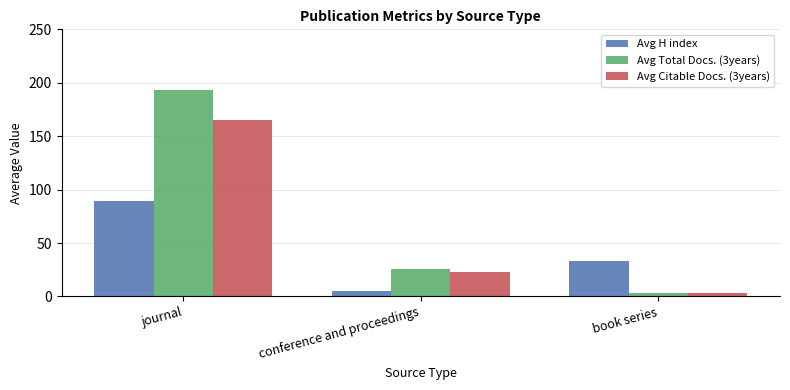

What is the sum of all Avg Total Docs. (3years) values?

222